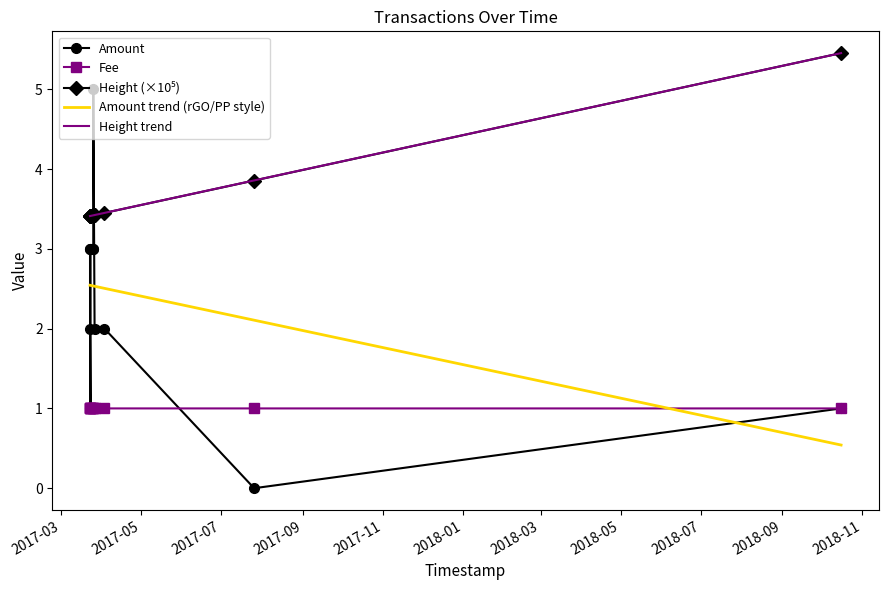

What position from the left is 2017-03-25 10:52:02?

8